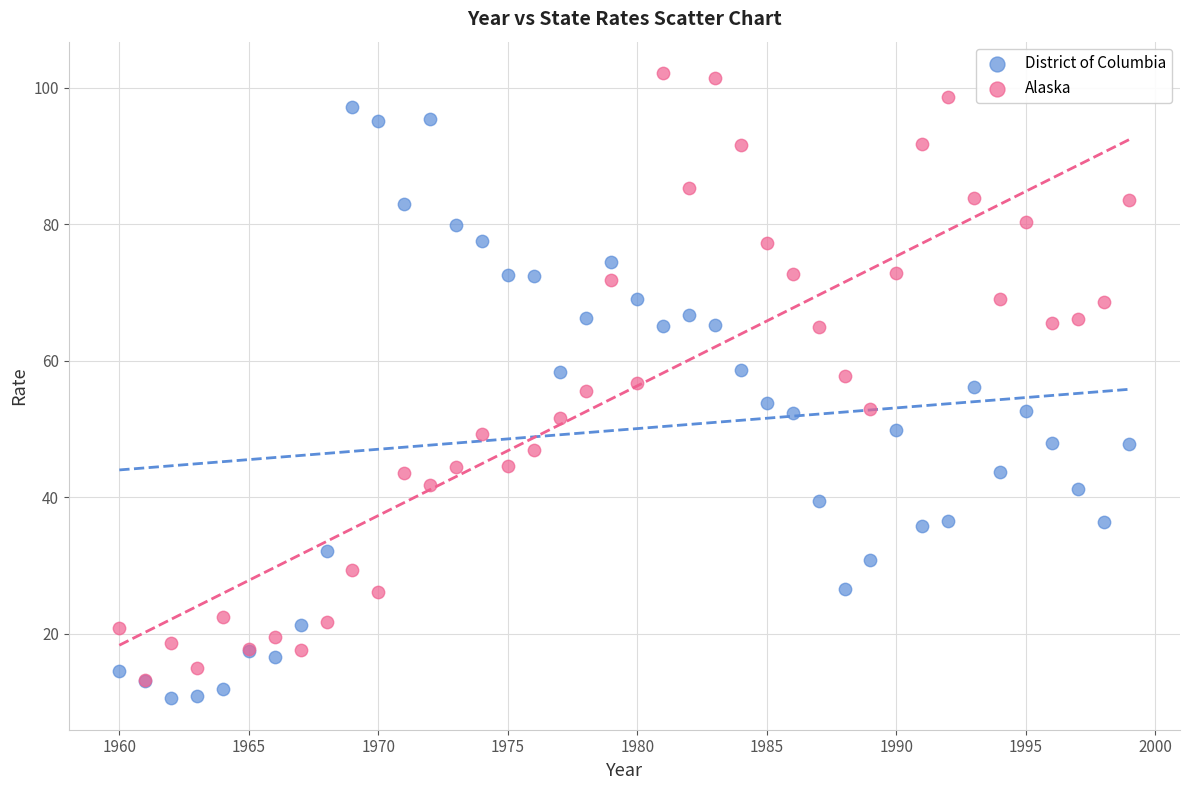

What are all the series names shown in the legend?

District of Columbia, Alaska